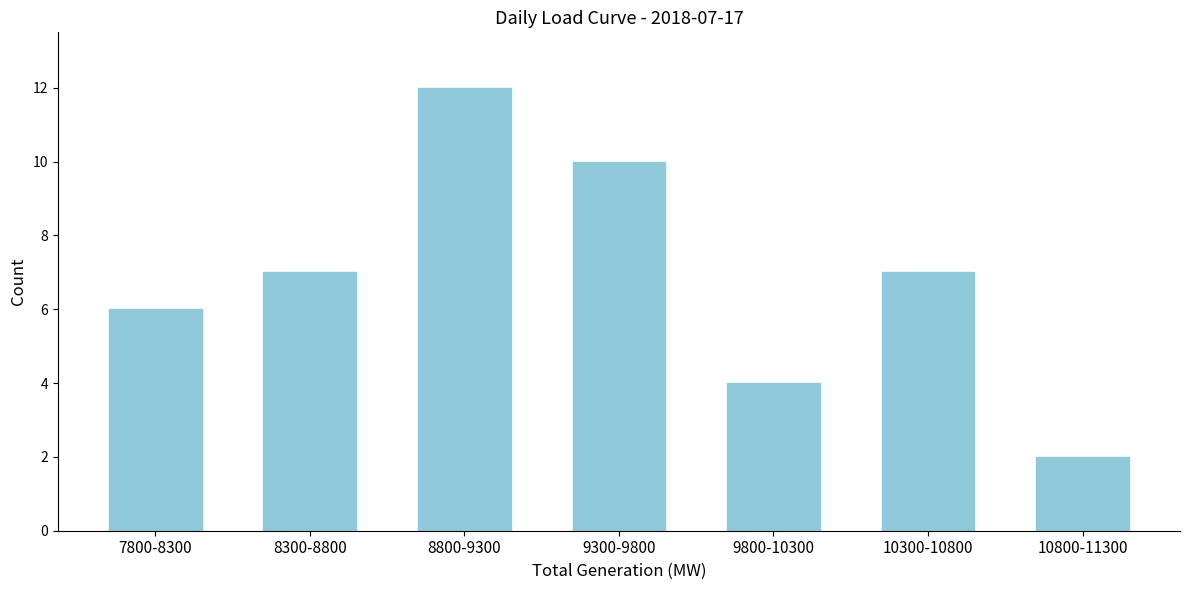

Reading right to left, list all the values displayed in this chart.

2	7	4	10	12	7	6